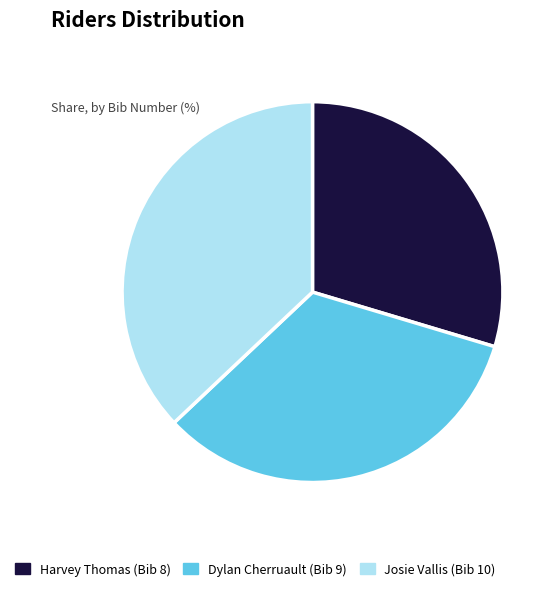

Which category has the smallest portion of the pie?

Harvey Thomas (Bib 8)